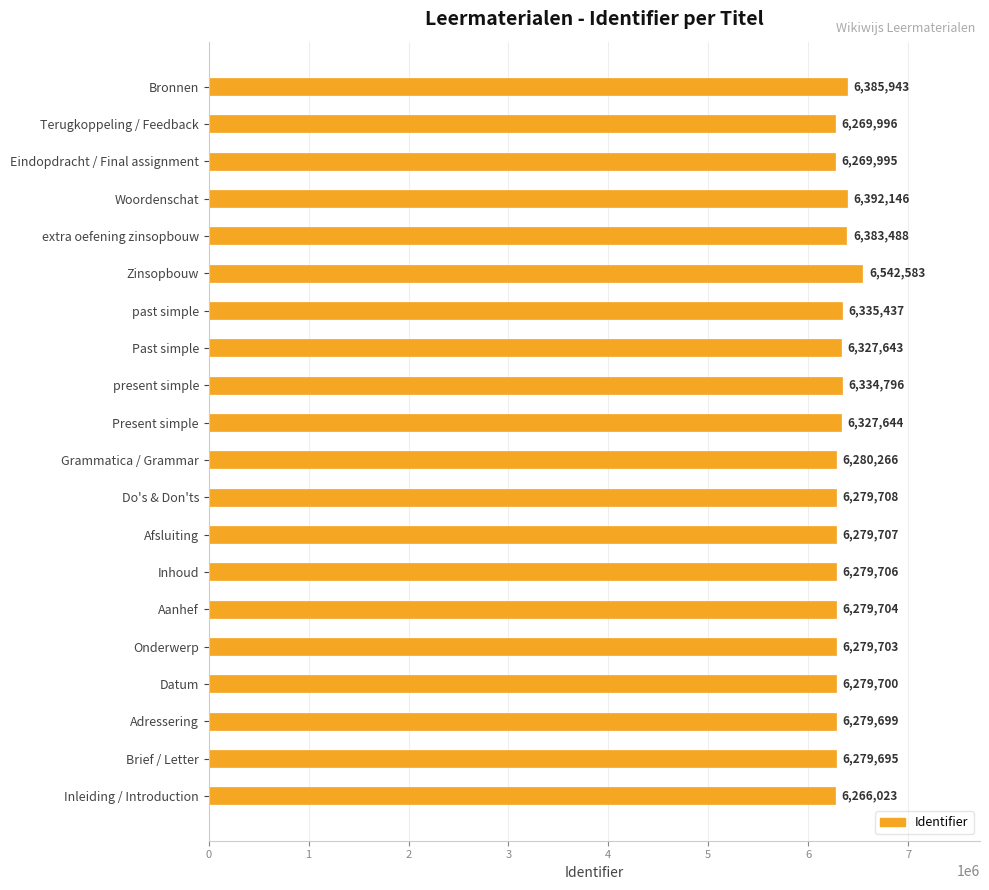

How many bars are there in total?

20